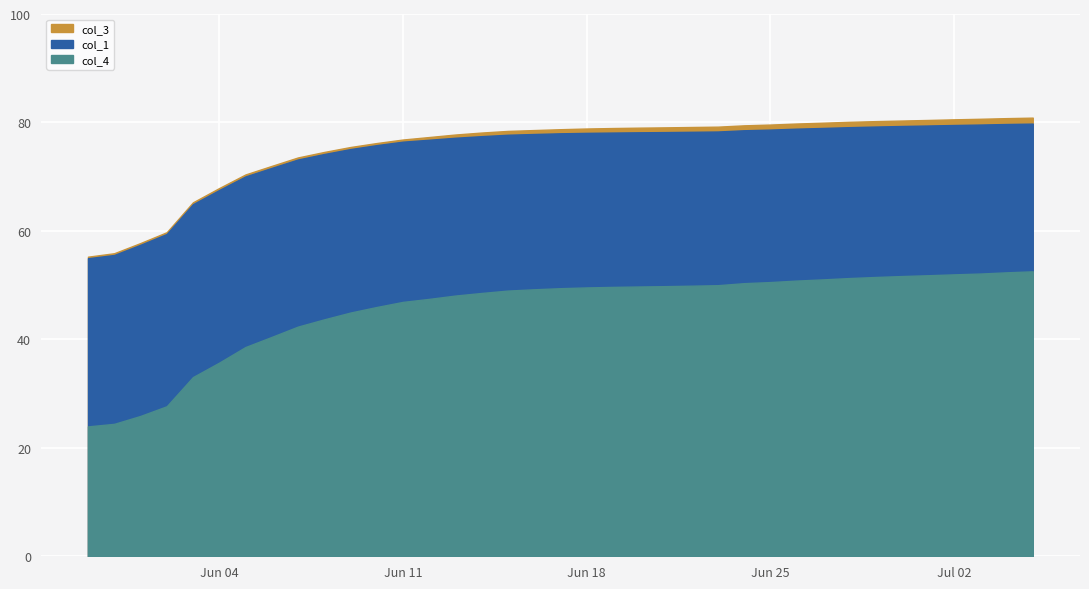

Where is col_4 nearest to the value 38?

6